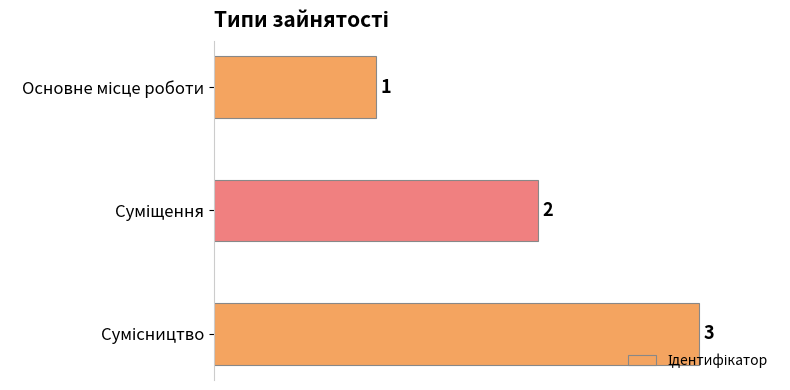

What is the value of the 2nd bar from the top?

2